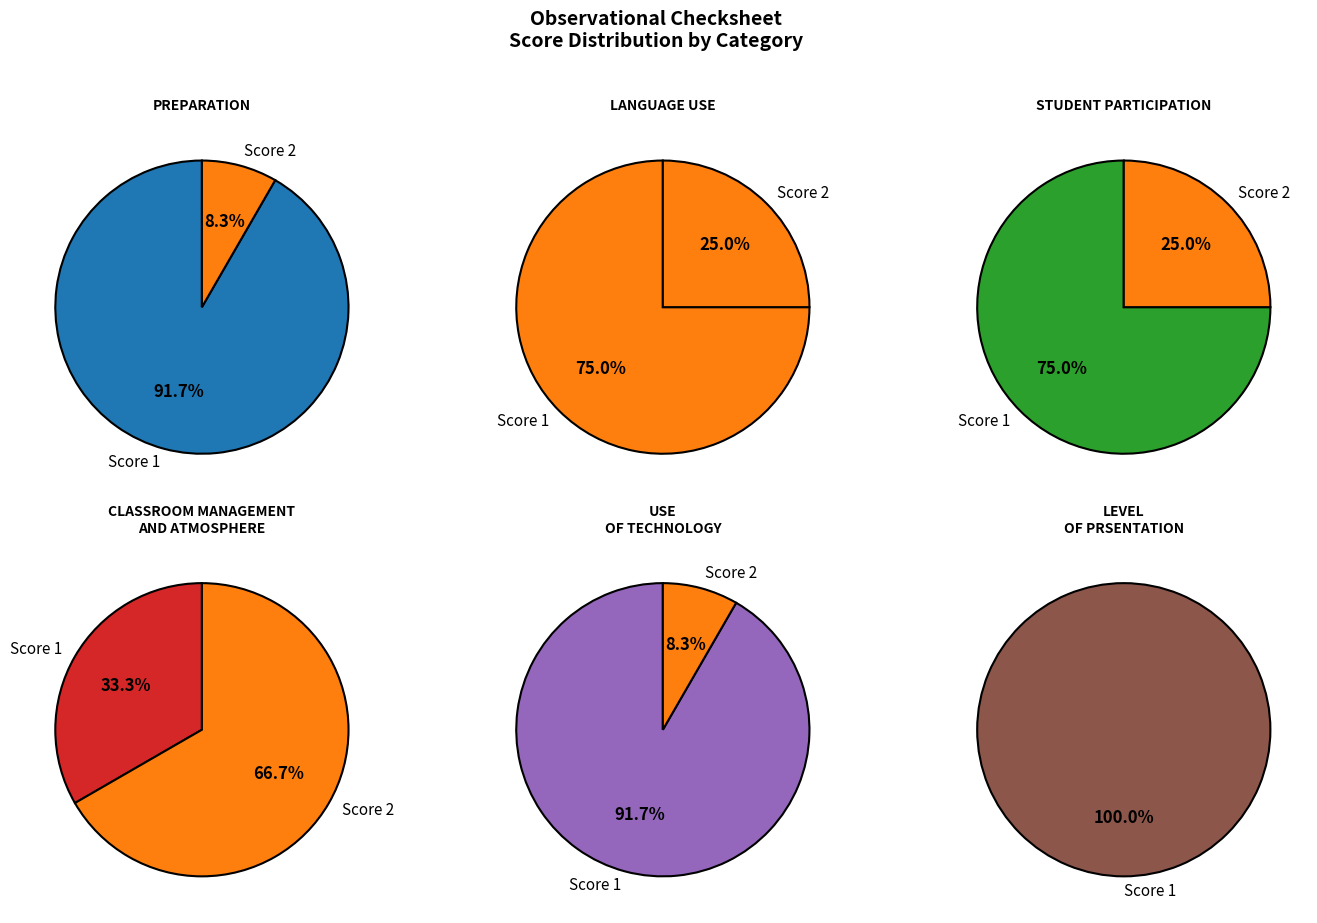

What percentage is the 7 slice, to the nearest percent?

8%